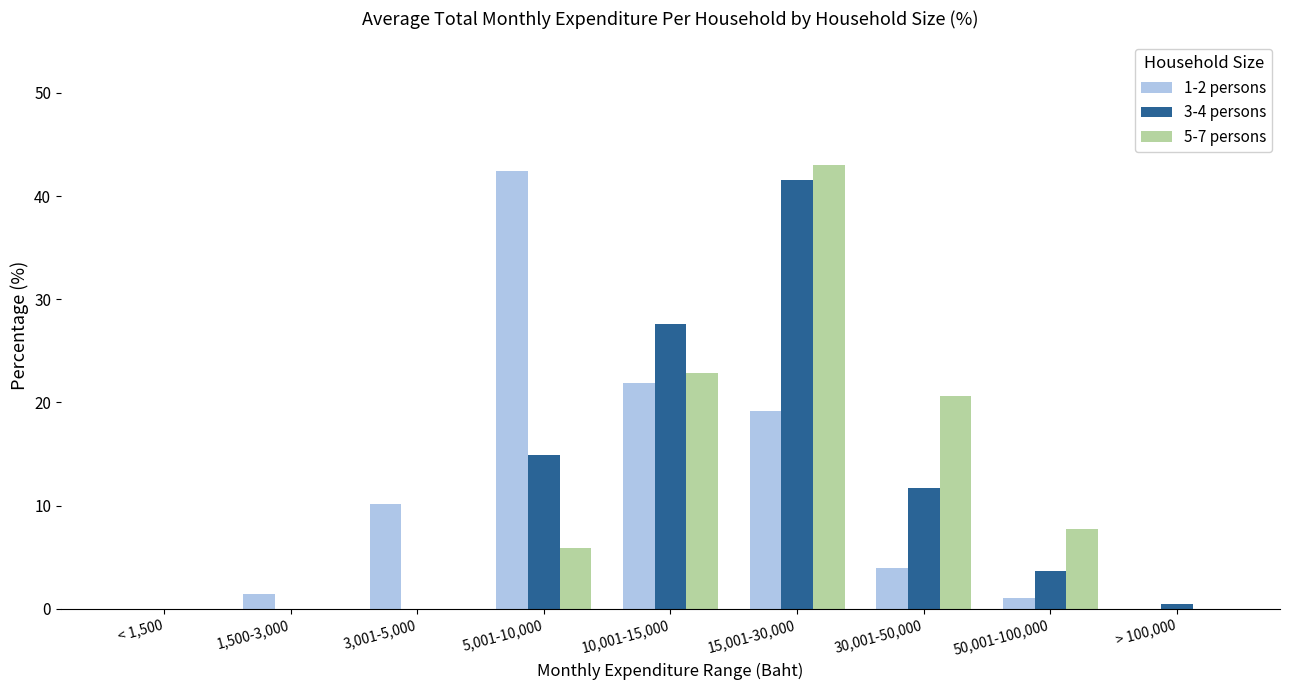

Which series changed the most between 5,001-10,000 and 15,001-30,000?

5-7 persons